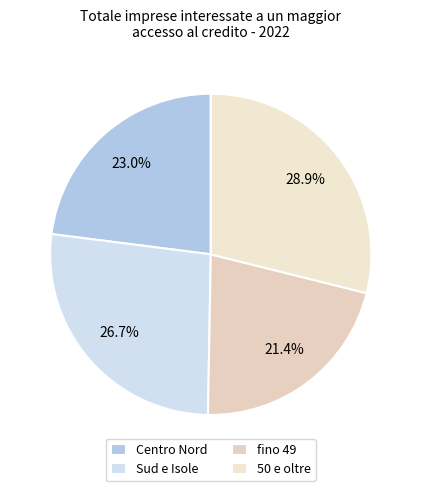

To the nearest percent, what is the average slice percentage?

25%